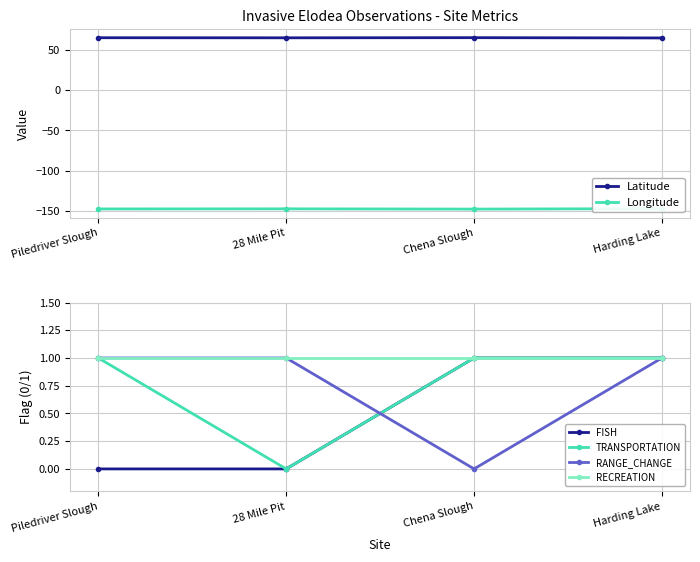

How many intersections are there between RANGE_CHANGE and FISH?

1